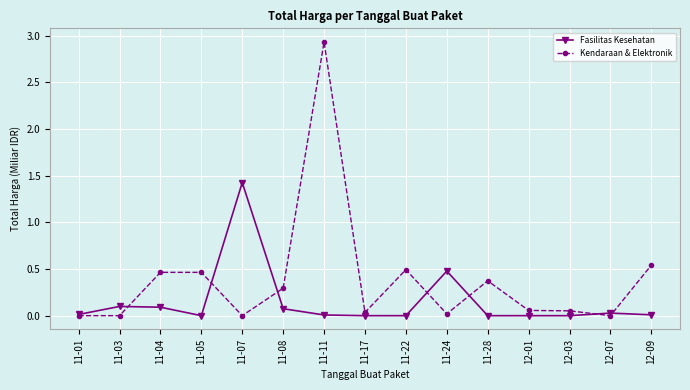

True or false: Kendaraan & Elektronik and Fasilitas Kesehatan intersect in this chart.

True